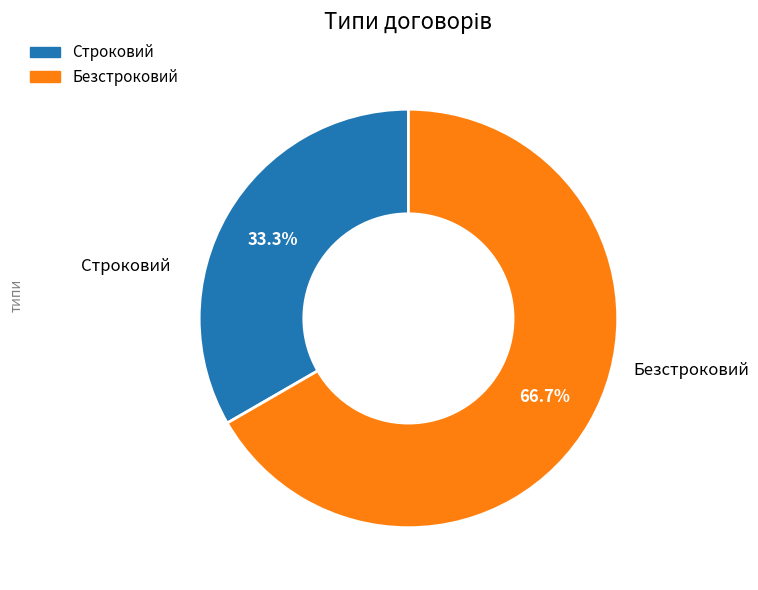

True or false: Строковий accounts for 23% of the total.

False